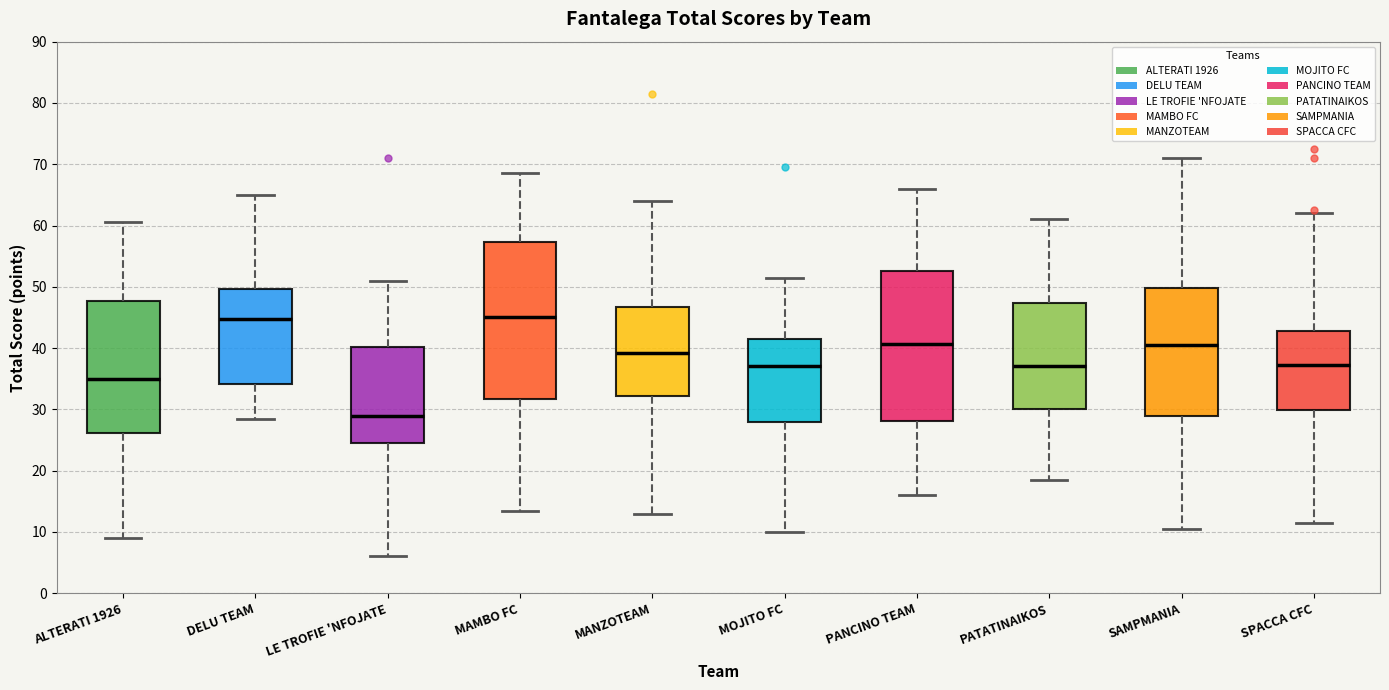

Reading left to right, read every box against the y-axis: the position of its median line, the range the box covers, and the ends of its whiskers. The values are not printed on the chart, so give them approximately, as read against the axis.

ALTERATI 1926: median 35, box 26 to 48, whiskers 9 to 61
DELU TEAM: median 45, box 34 to 50, whiskers 29 to 65
LE TROFIE 'NFOJATE: median 29, box 25 to 40, whiskers 6 to 51
MAMBO FC: median 45, box 32 to 57, whiskers 14 to 69
MANZOTEAM: median 39, box 32 to 47, whiskers 13 to 64
MOJITO FC: median 37, box 28 to 42, whiskers 10 to 52
PANCINO TEAM: median 41, box 28 to 53, whiskers 16 to 66
PATATINAIKOS: median 37, box 30 to 47, whiskers 19 to 61
SAMPMANIA: median 41, box 29 to 50, whiskers 11 to 71
SPACCA CFC: median 37, box 30 to 43, whiskers 12 to 62